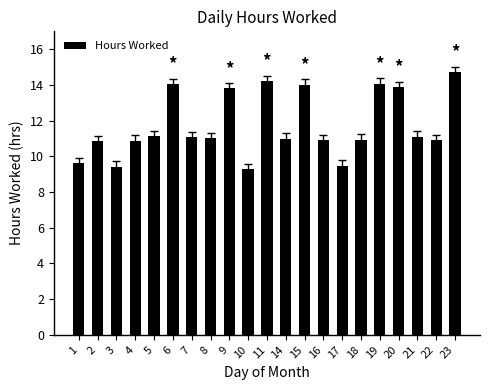

True or false: the data shows 10.9 at 22.

True